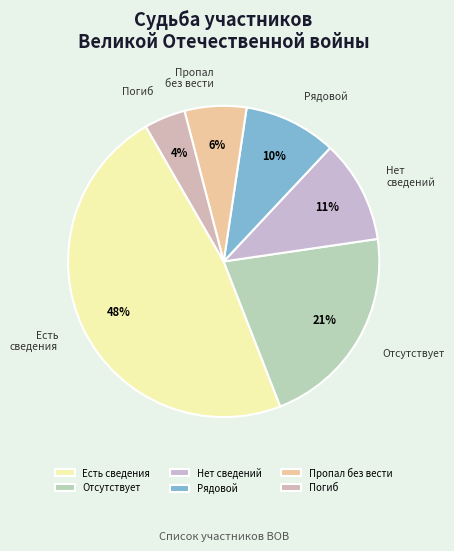

Which has a higher value, Отсутствует or Нет сведений?

Отсутствует